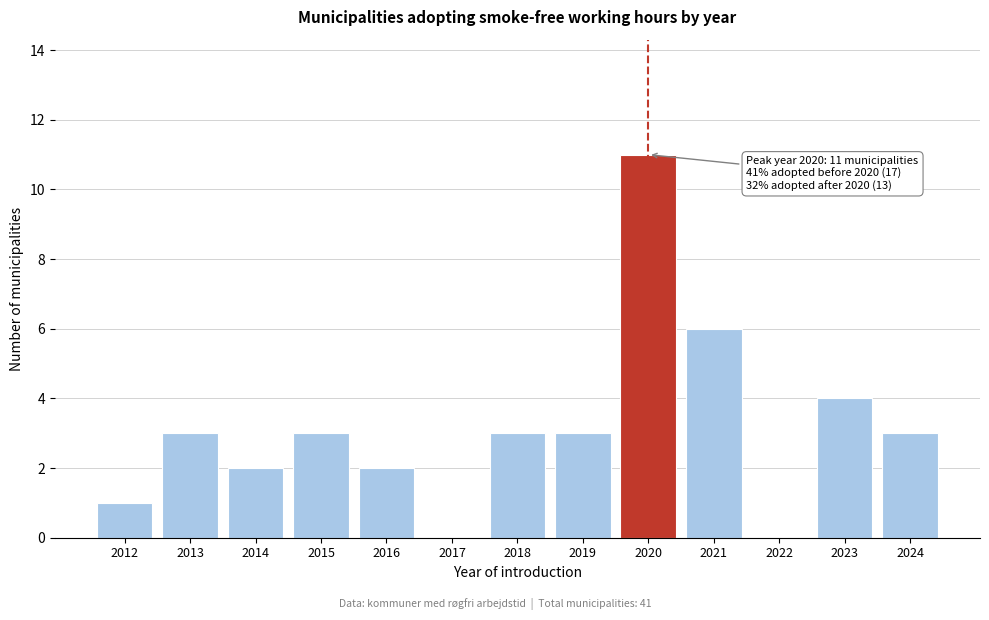

Reading left to right, what are all the values shown in this chart?

2012=1	2013=3	2014=2	2015=3	2016=2	2017=0	2018=3	2019=3	2020=11	2021=6	2022=0	2023=4	2024=3